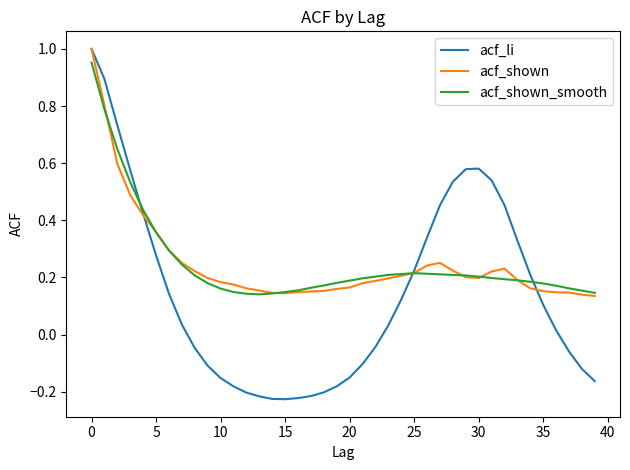

Which series has the largest range (max minus min)?

acf_li